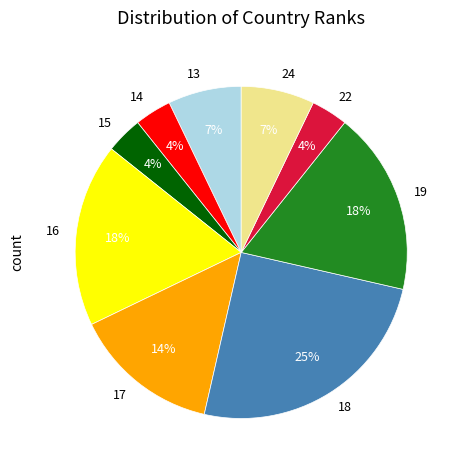

Count the number of slices in the pie.

9